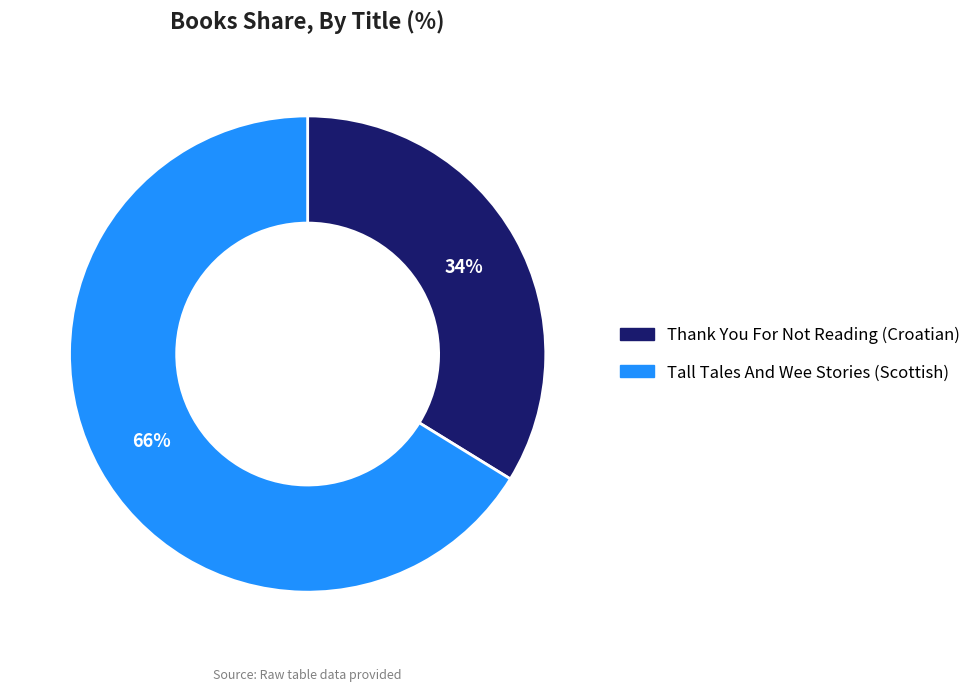

Which slice is the smallest?

Thank You For Not Reading (Croatian)